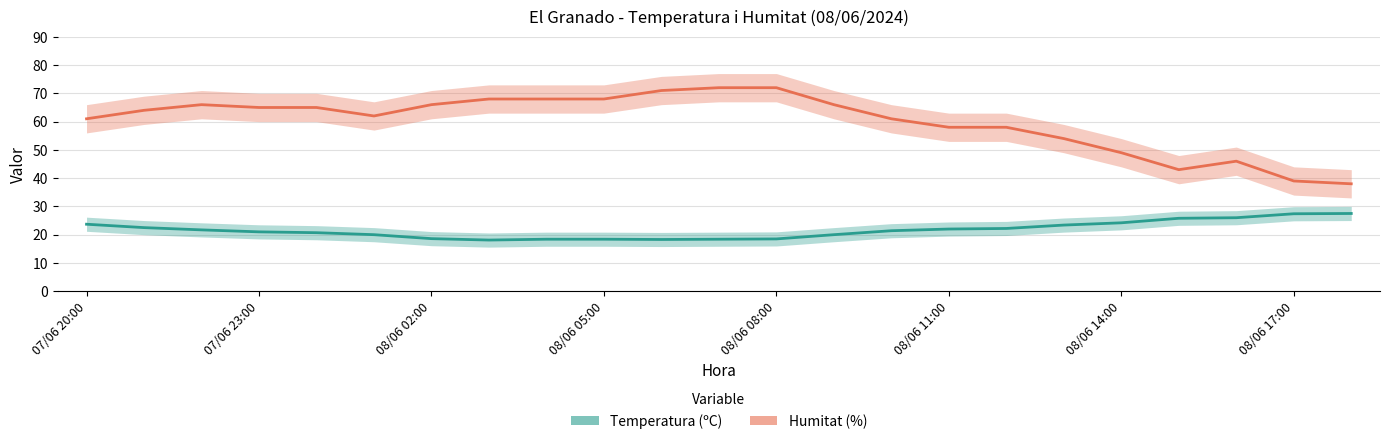

What are all the series names shown in the legend?

Humitat (%), Temperatura (ºC)